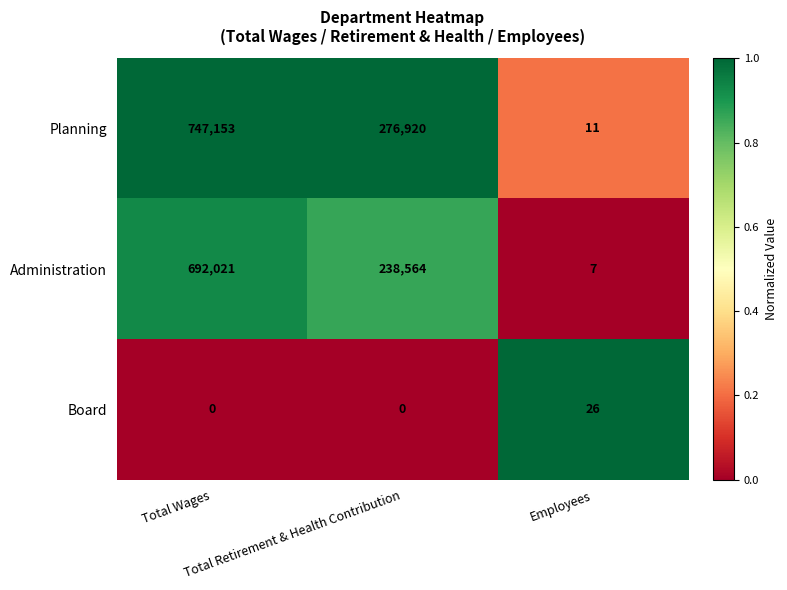

Which series has the largest total across all categories?

Planning